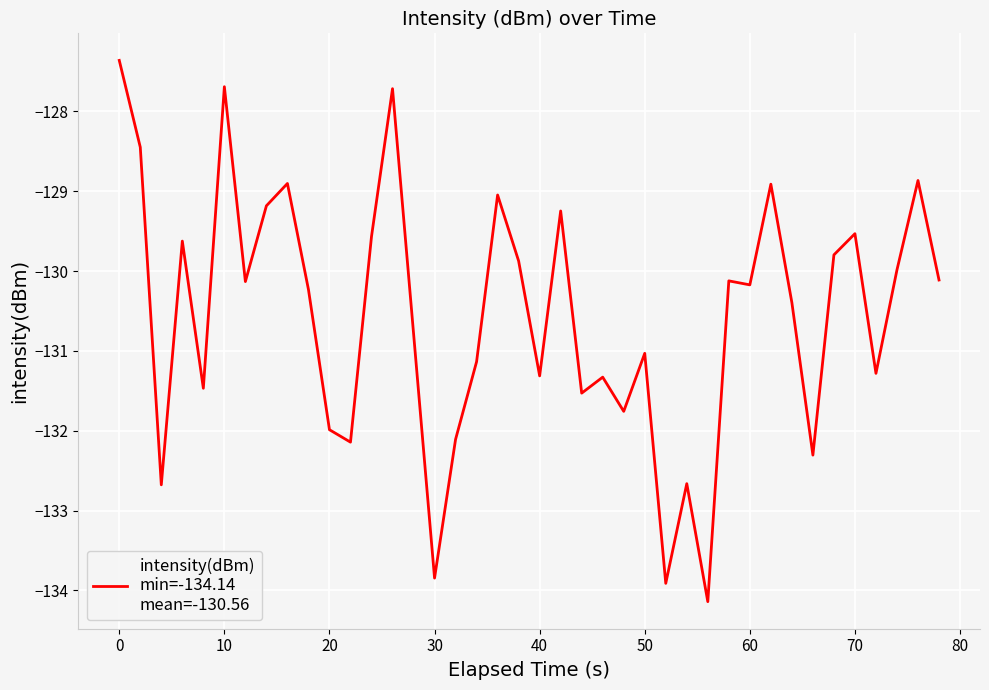

What is the difference between the maximum and minimum values?

6.8